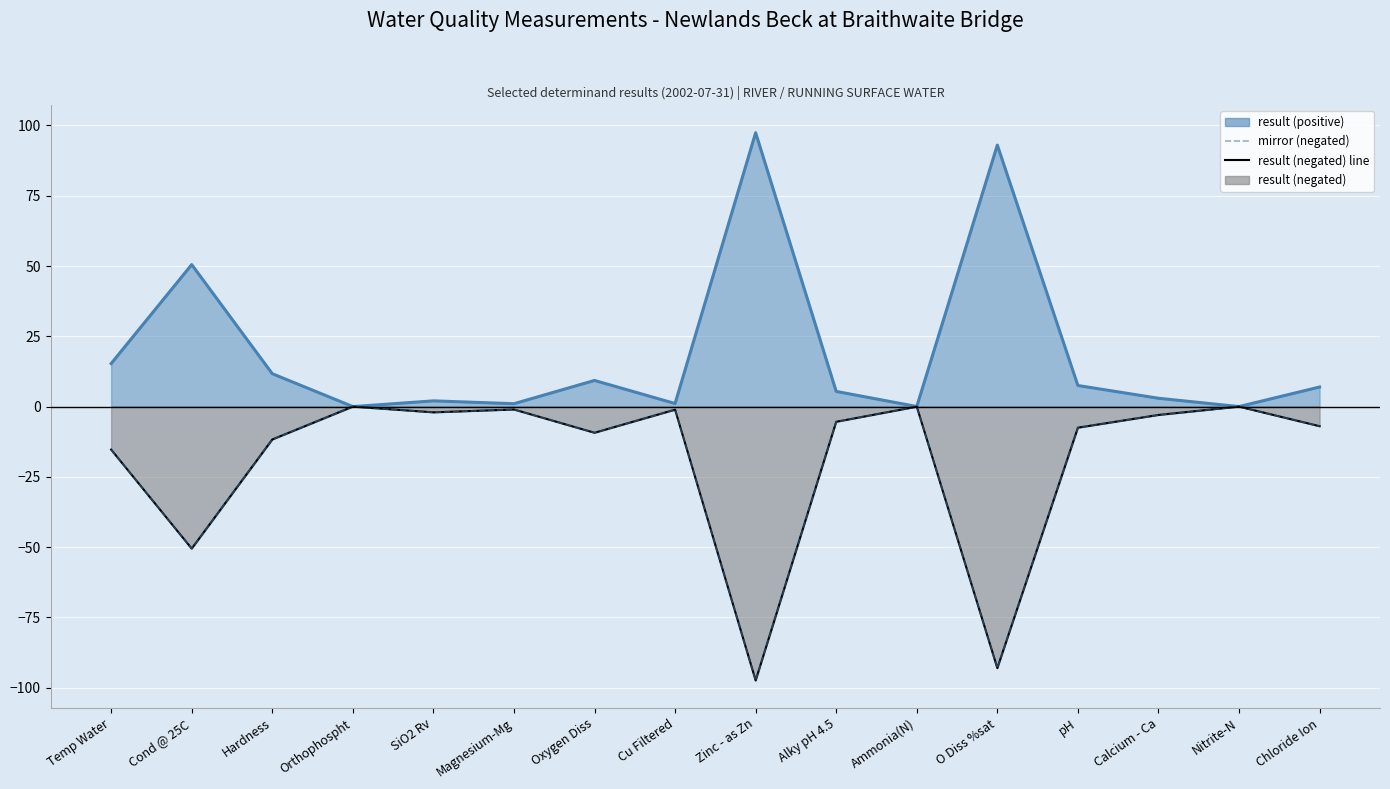

What is the greatest value displayed?

97.4